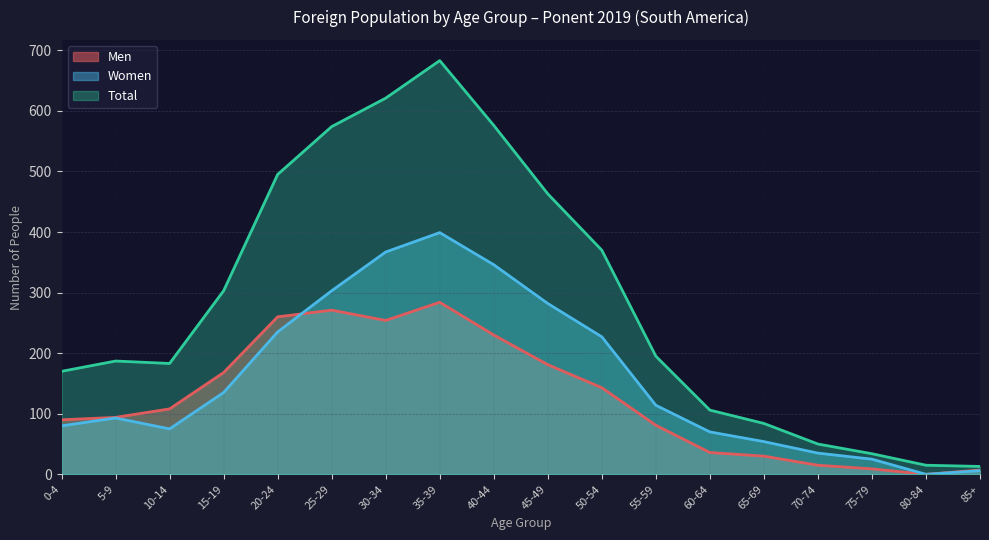

What is the sum of all Women values?

2846